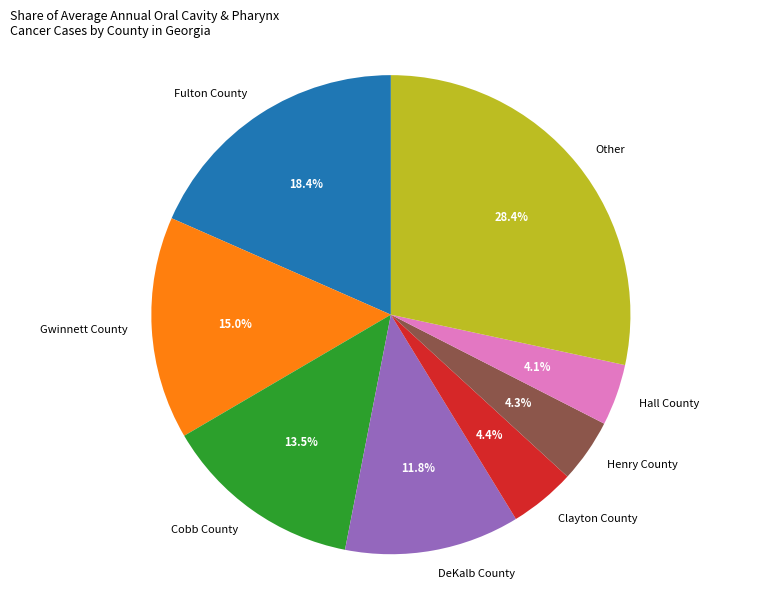

What portion of the pie excludes DeKalb County?

88.2%